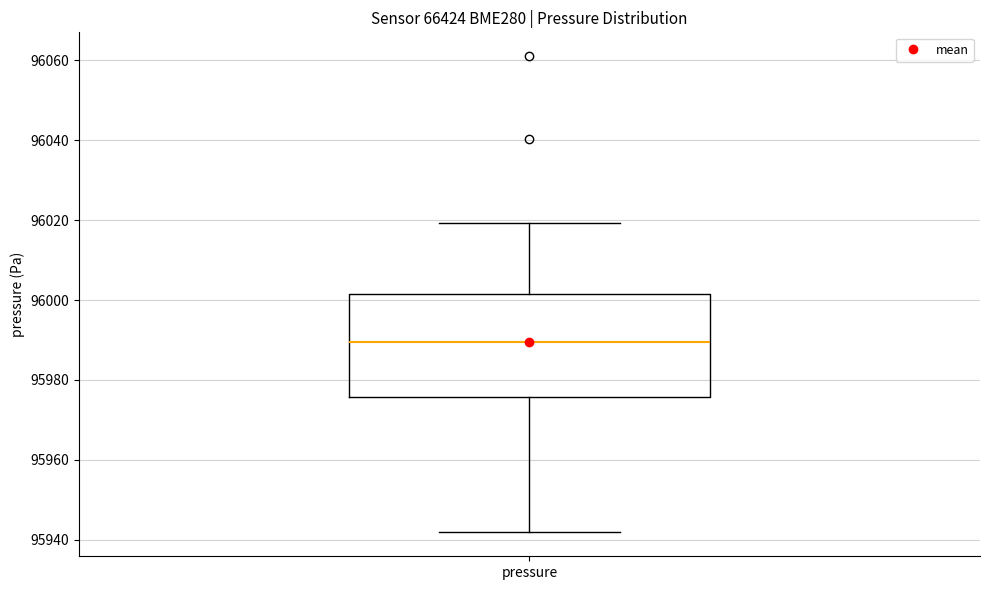

Read this box plot against the y-axis: the position of the median line, the range covered by the box, and the ends of both whiskers. The values are not printed on the chart, so give them approximately, as read against the axis.

median 95990, box 95976 to 96002, whiskers 95942 to 96020